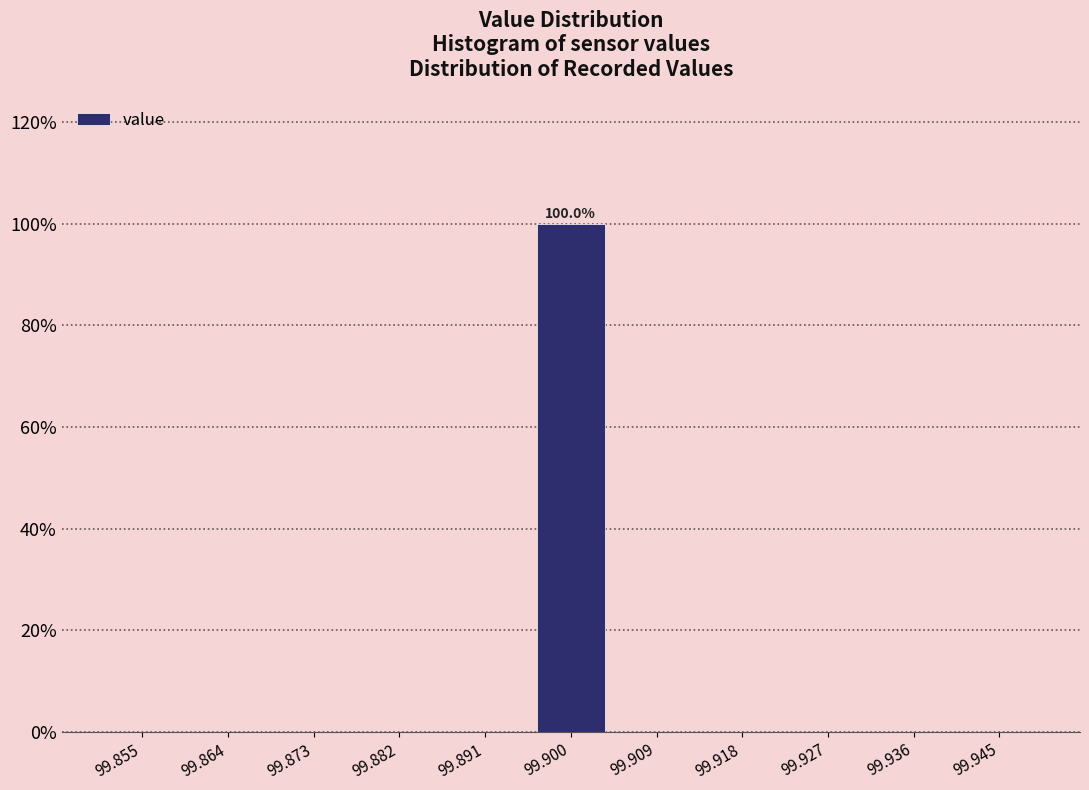

Over which range of the x-axis is the bar tallest?

99.895 to 99.905